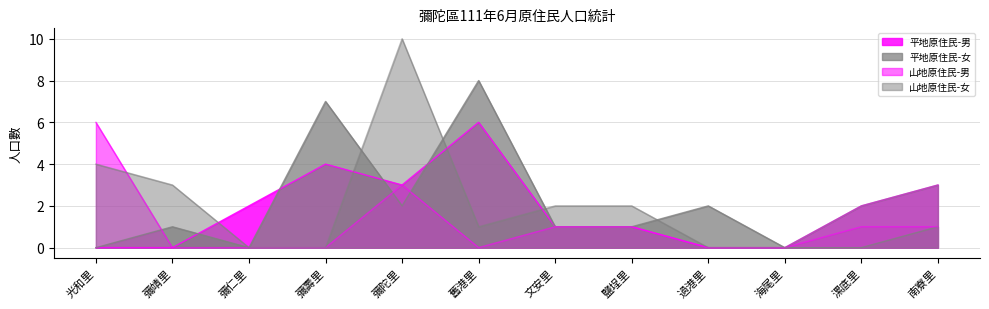

Where is the first local maximum for 山地原住民-女?

彌陀里